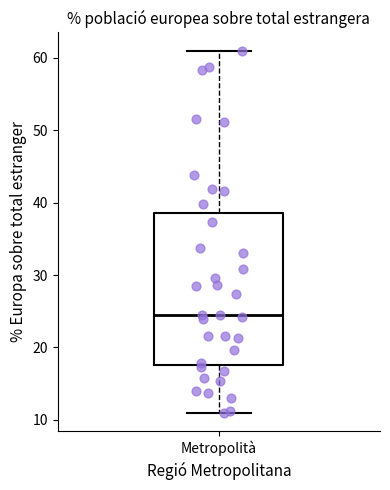

Read this box plot against the y-axis: the position of the median line, the range covered by the box, and the ends of both whiskers. The values are not printed on the chart, so give them approximately, as read against the axis.

median 25, box 18 to 39, whiskers 11 to 61